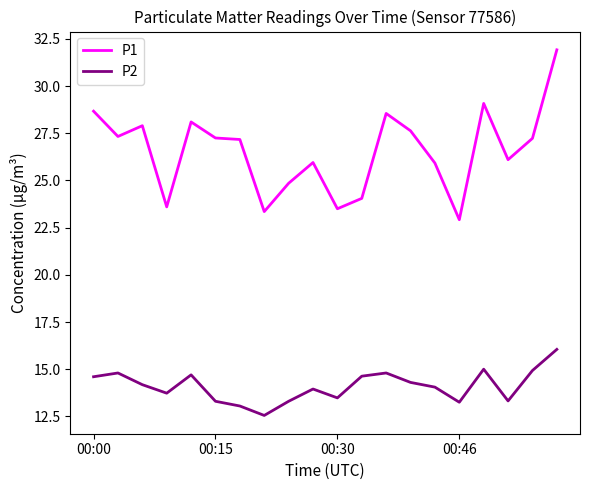

What is the sum of all P1 values?

531.1